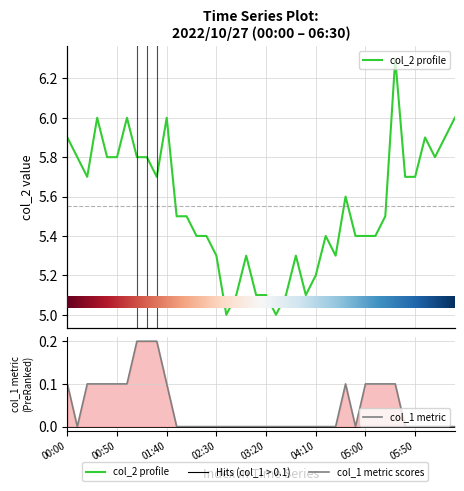

What is the sum of all col_1 values?

1.8